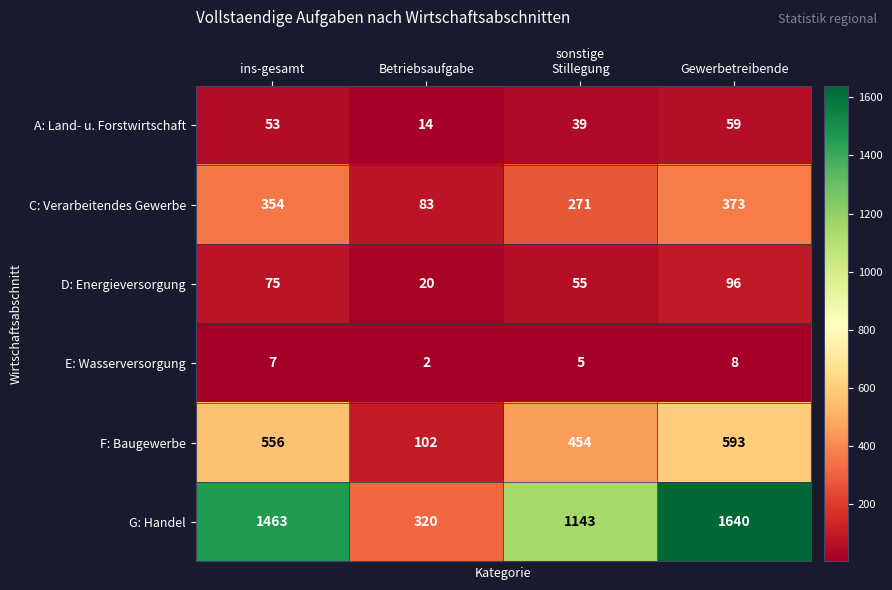

How many D: Energieversorgung values are between 55 and 96?

3